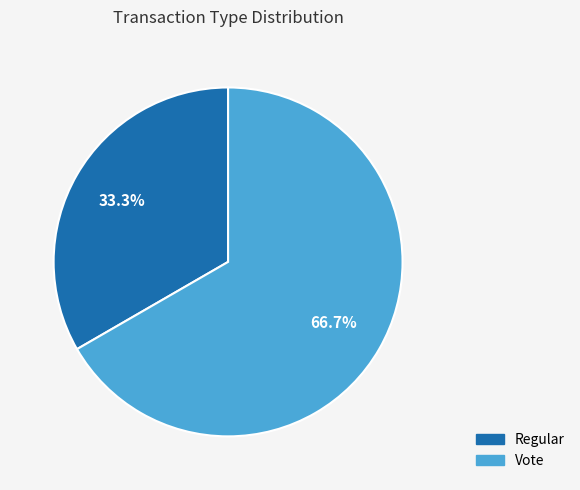

How much of the chart is everything except Regular?

66.7%